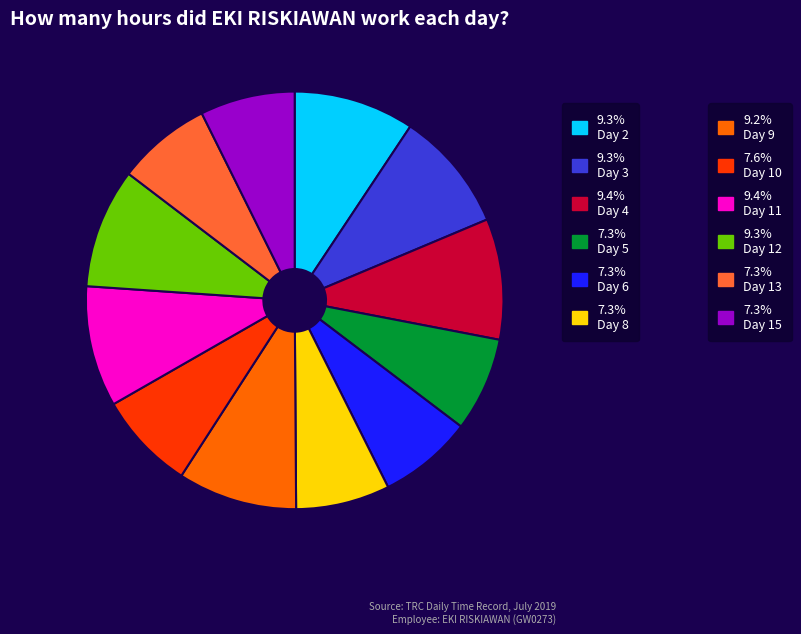

Is there a majority slice in this chart?

No